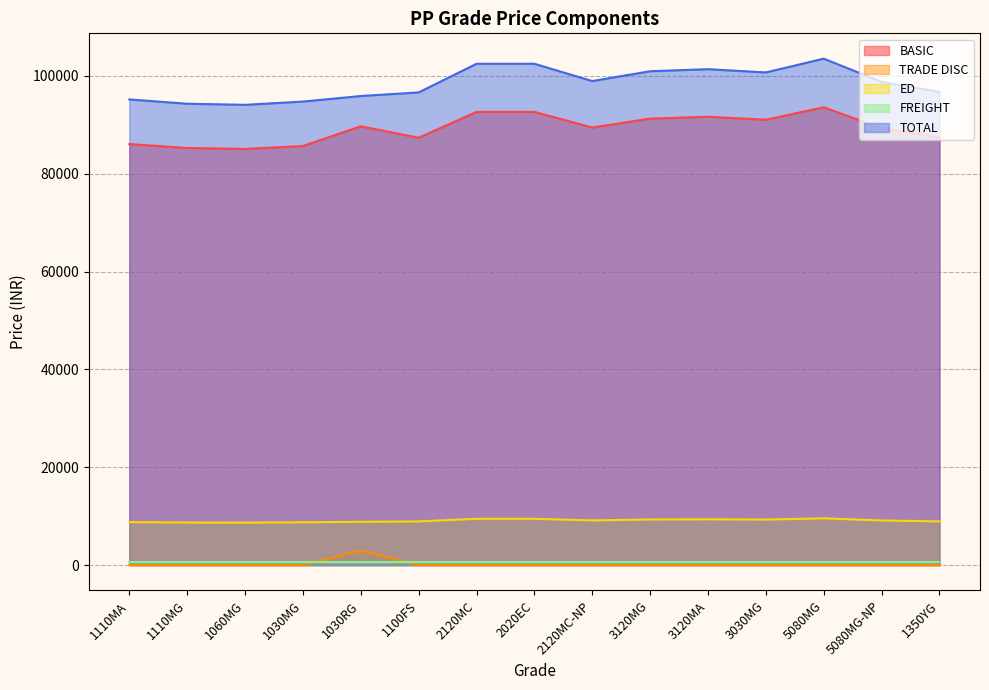

Which series has the largest range (max minus min)?

TOTAL